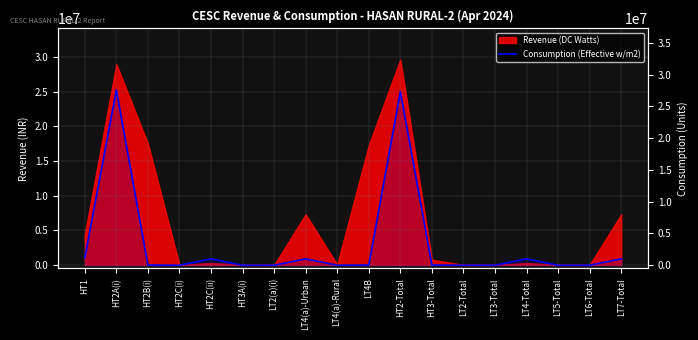

Which category has the lowest value across all series?

HT2C(i)